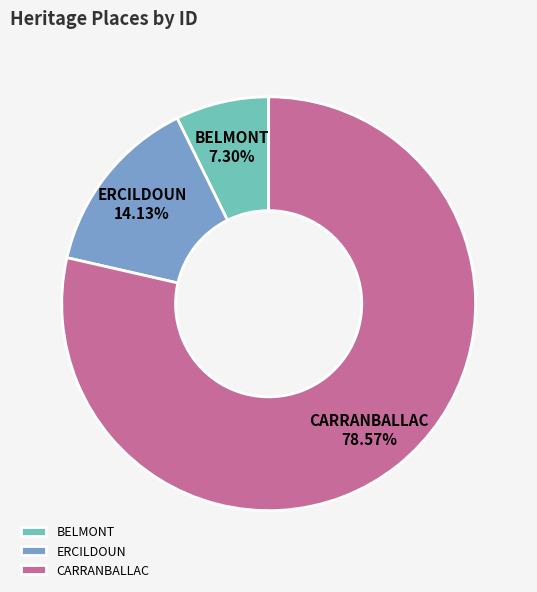

Which category has the smallest portion of the pie?

BELMONT